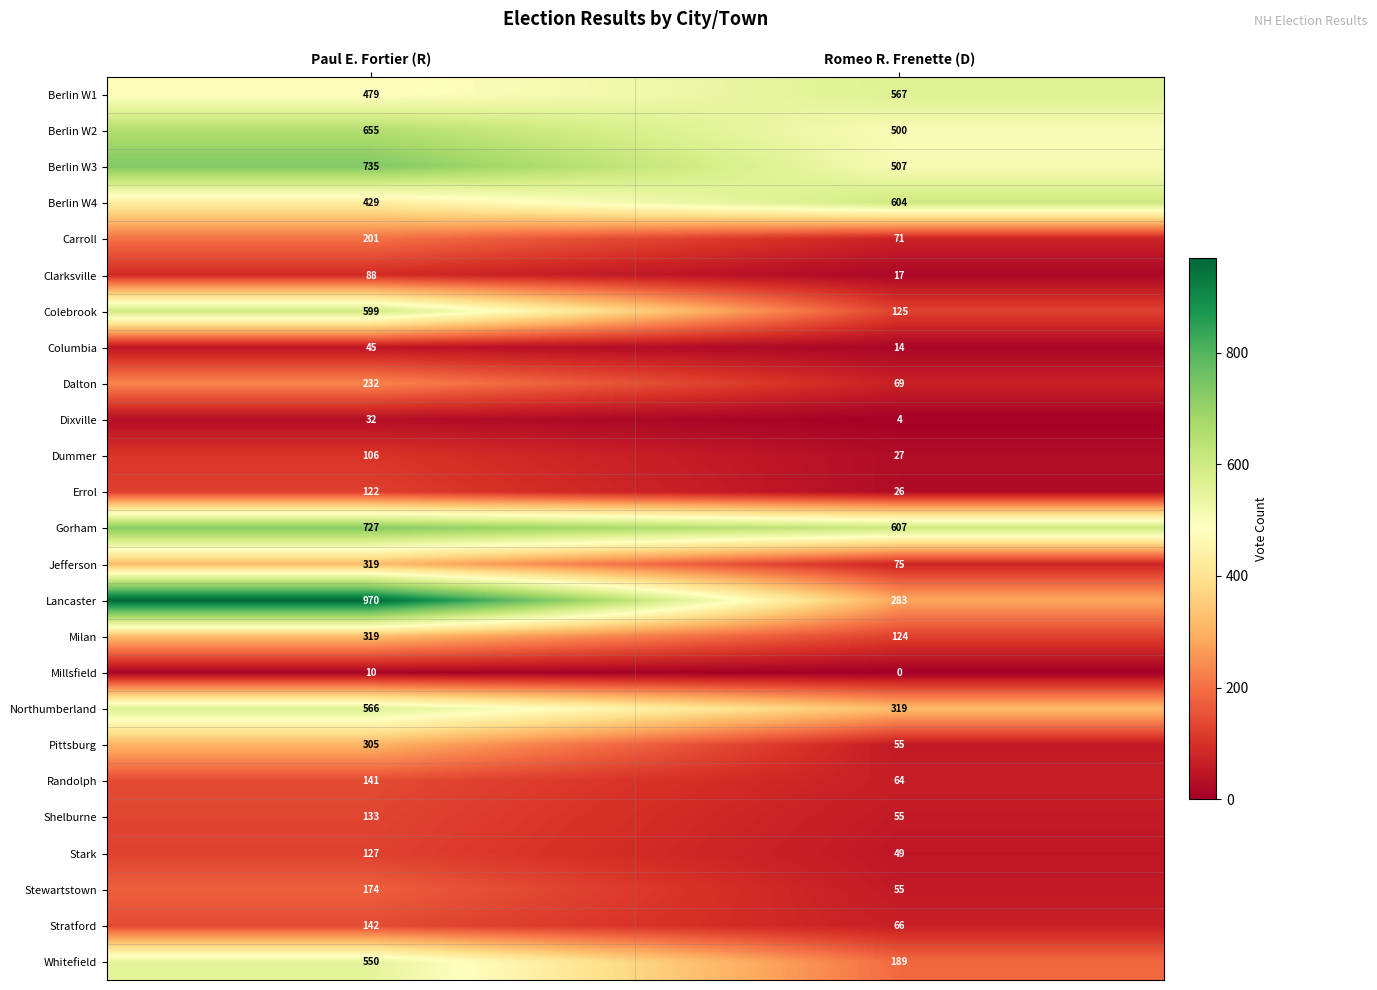

What is the difference between the highest and lowest values at Romeo R. Frenette (D)?

607